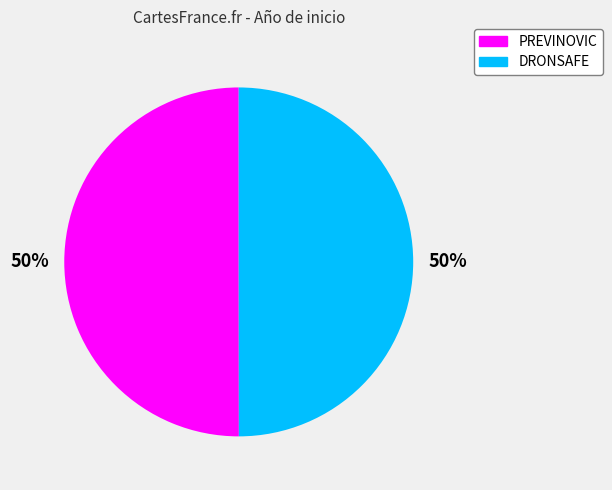

True or false: PREVINOVIC accounts for 50% of the total.

True